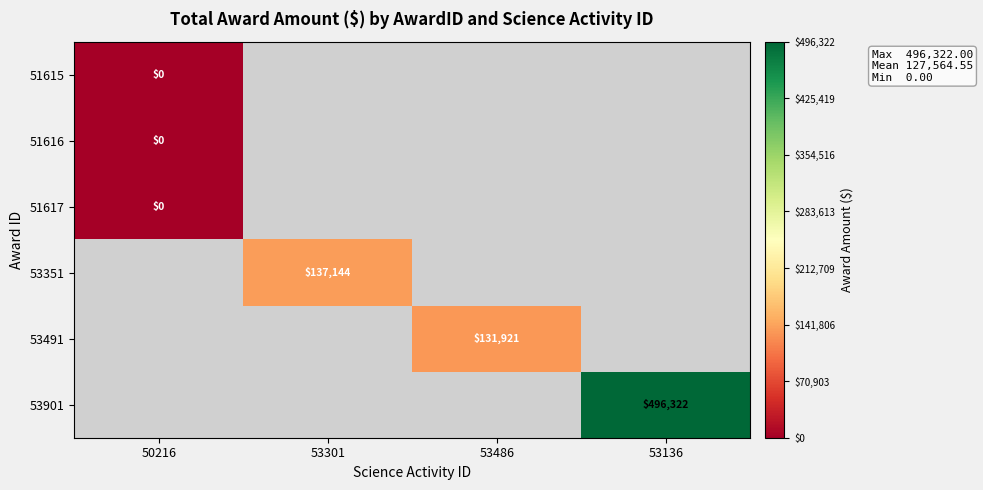

At how many categories does at least one series exceed 490534?

1